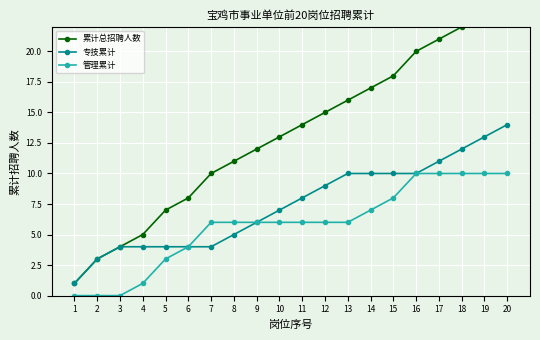

What is the value of the 专技累计 point at the 20th from the left?

14